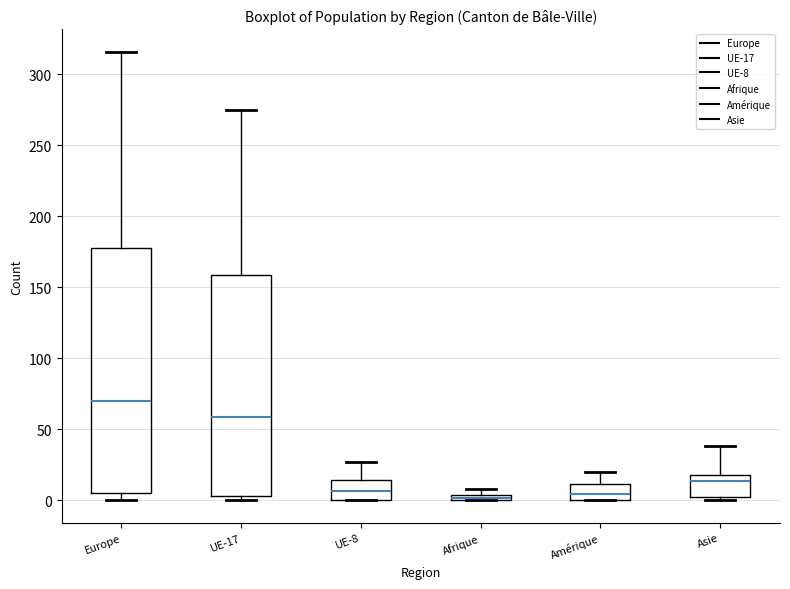

Where does the upper whisker of the box for UE-17 end on the y-axis? The values are not printed on the chart, so give them approximately, as read against the axis.

275